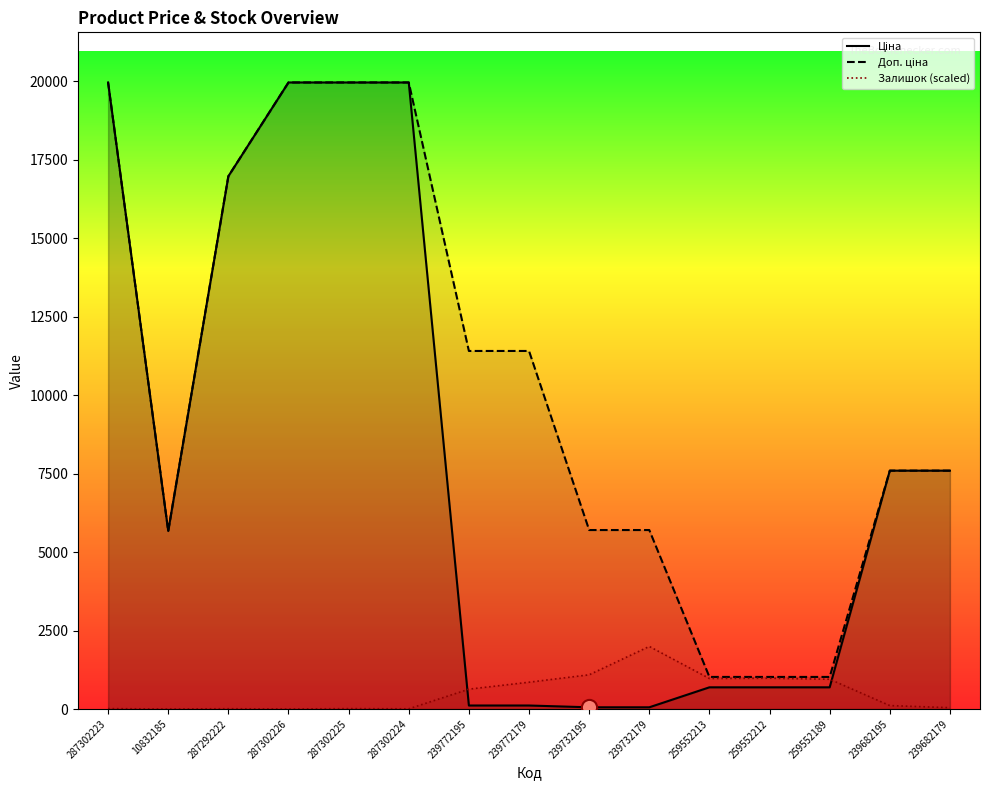

At how many categories does at least one series exceed 11993?

5